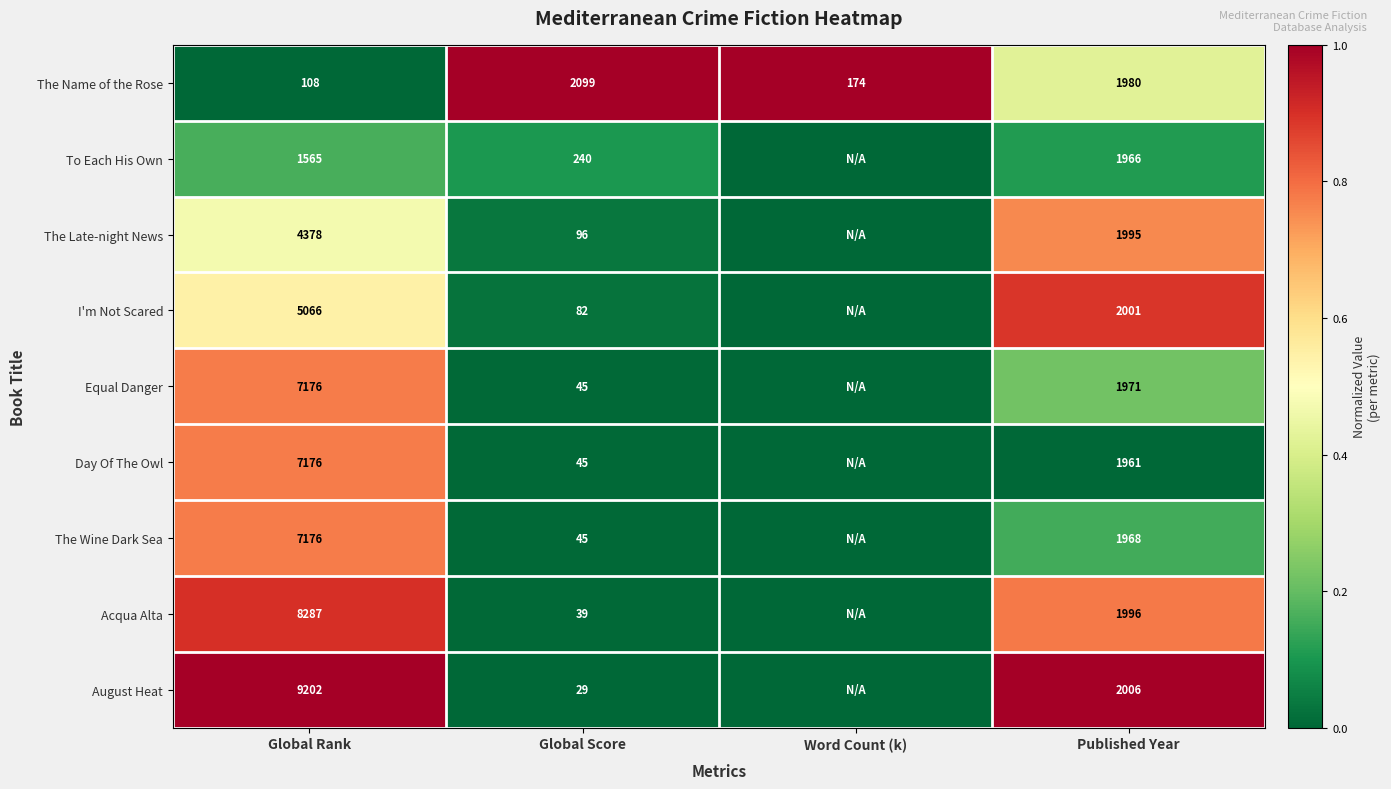

List the labels in order of The Name of the Rose value, smallest first.

Global Rank, Word Count (k), Published Year, Global Score